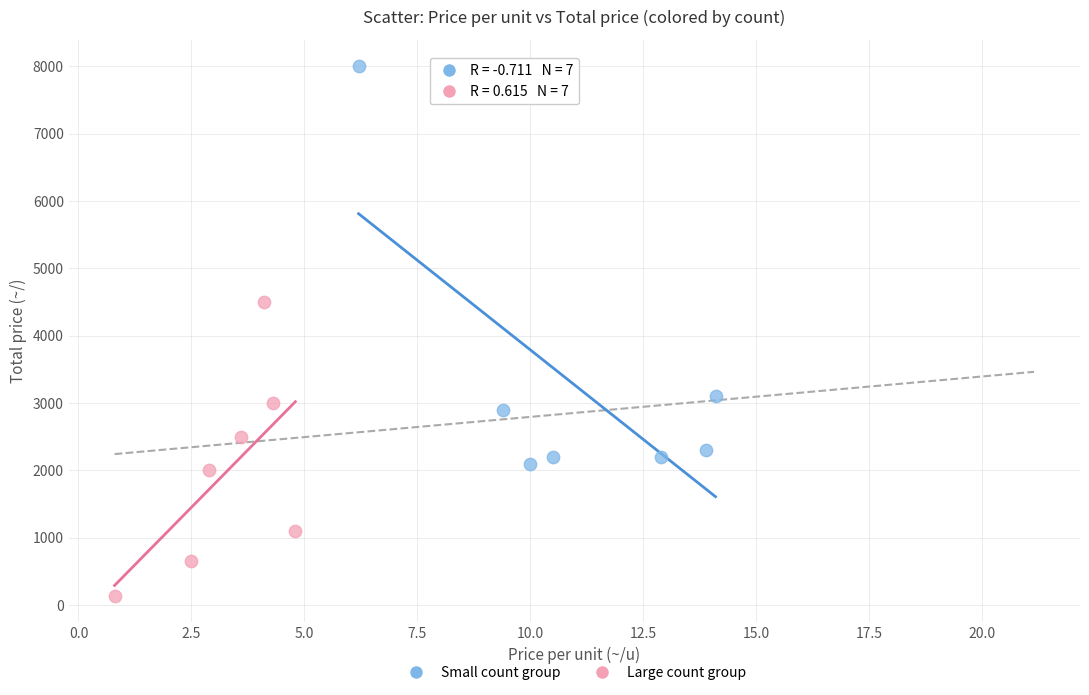

Which series has the widest spread of Y values?

Small count group